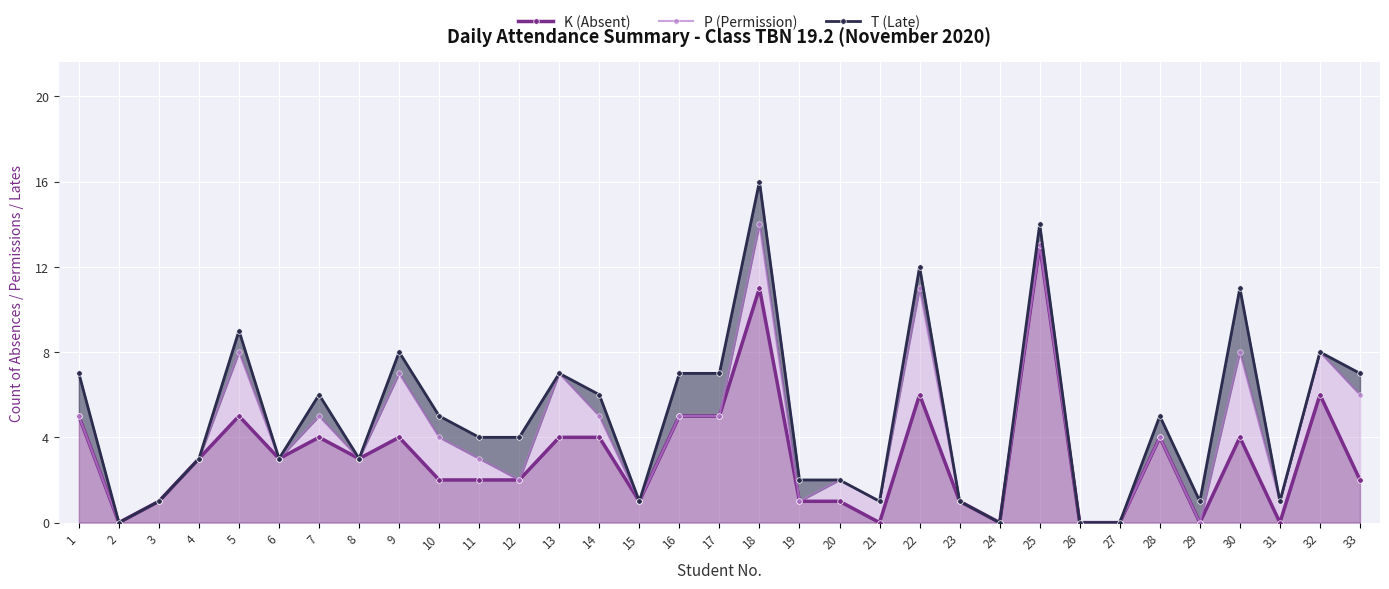

At which label is P (Permission) closest to 7?

9